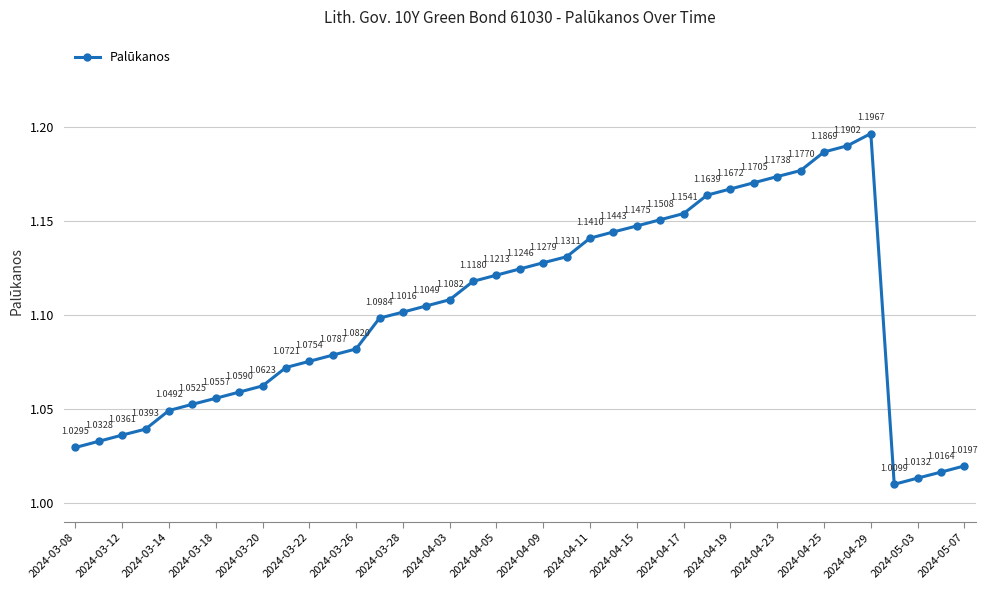

True or false: the data has more than 1 interior local peaks.

False